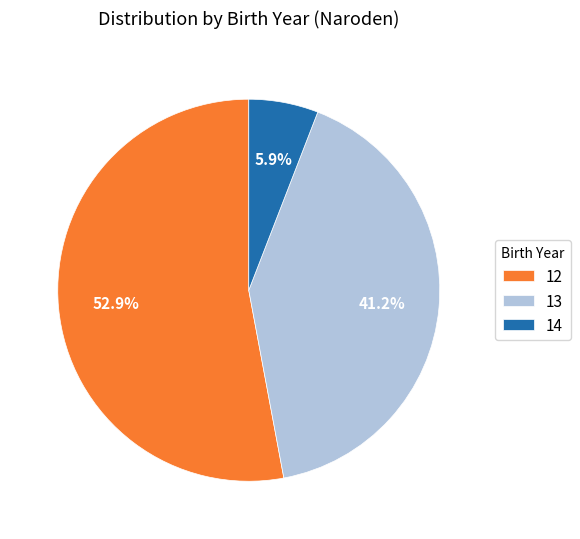

Which has a higher value, 13 or 12?

12